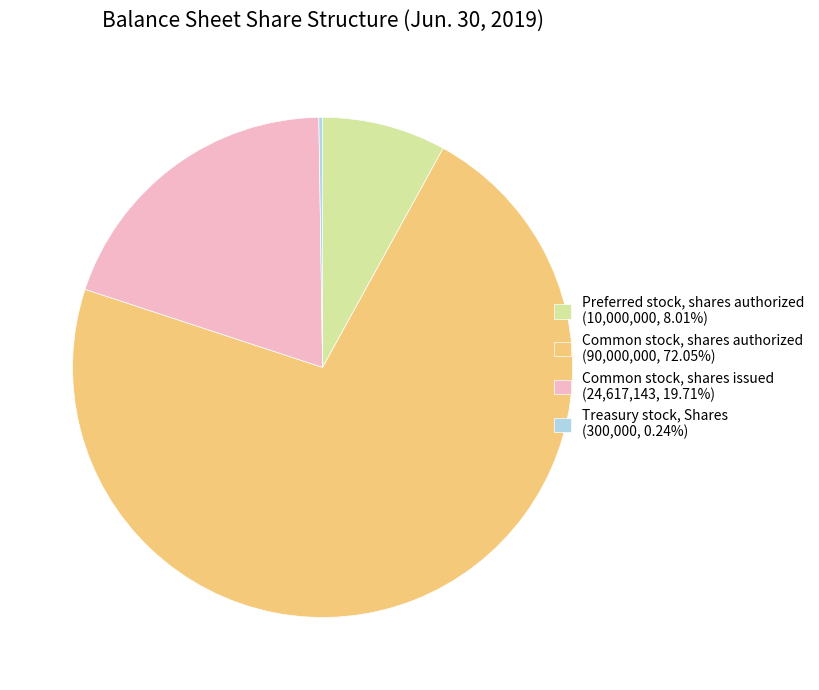

What is the ratio of the value at Common stock, shares authorized (90,000,000, 72.05%) to the value at Common stock, shares issued (24,617,143, 19.71%)?

3.7